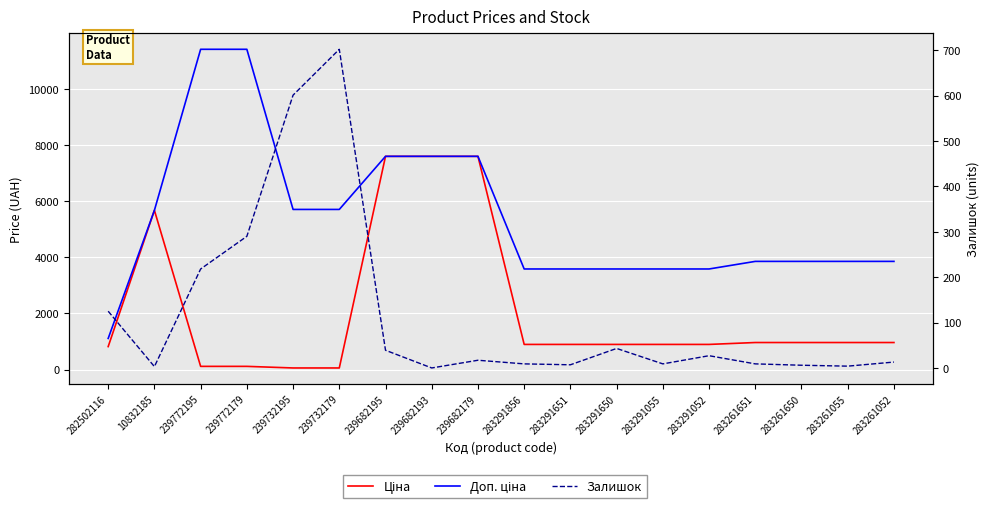

What is the difference between the maximum and minimum values in the Доп. ціна series?

10300.8